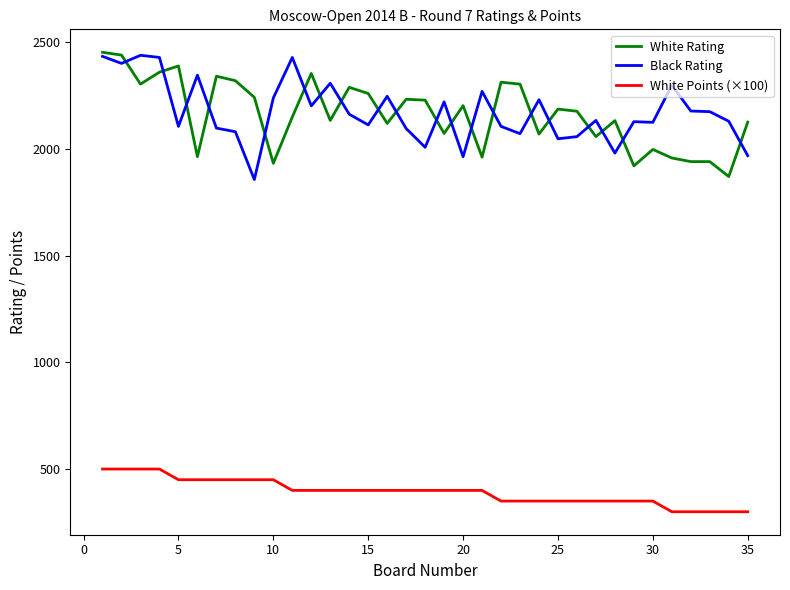

True or false: White Points (×100) and White Rating intersect in this chart.

False